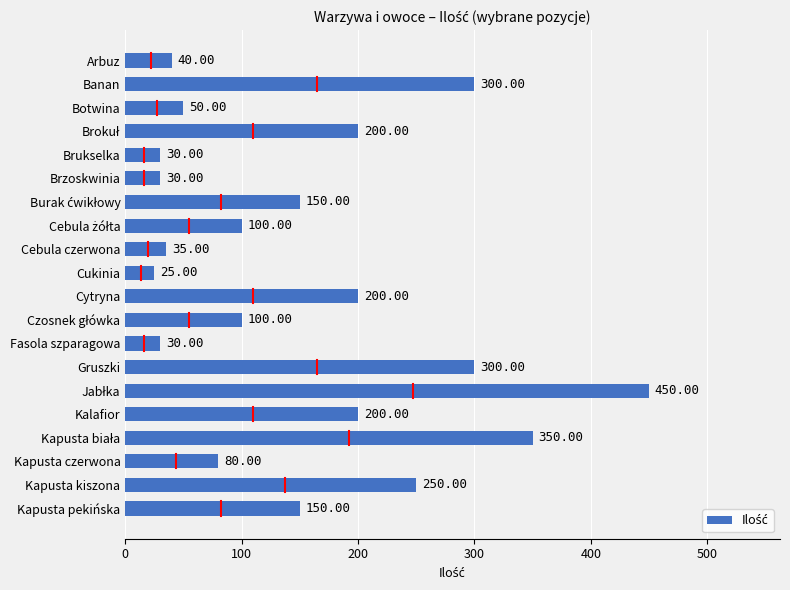

What is the label of the 18th bar from the bottom?

Botwina